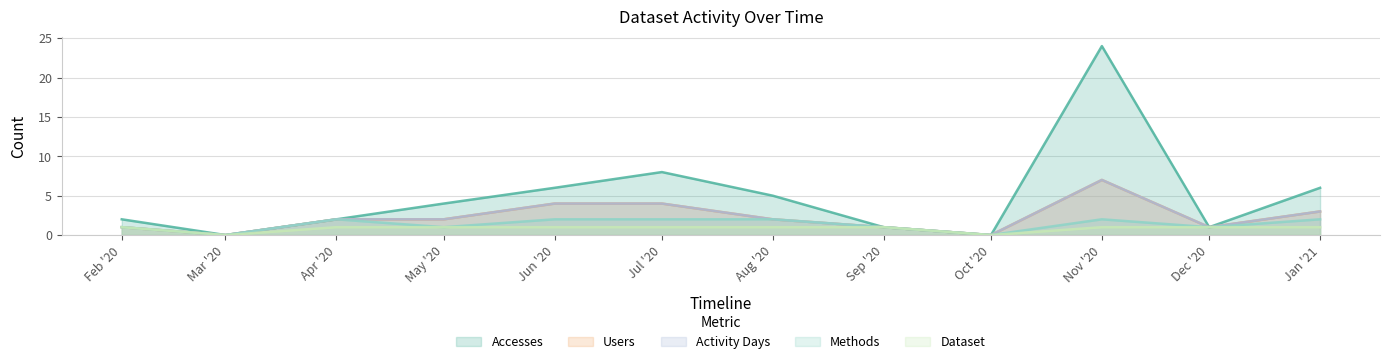

What is the highest value of the Accesses series?

24